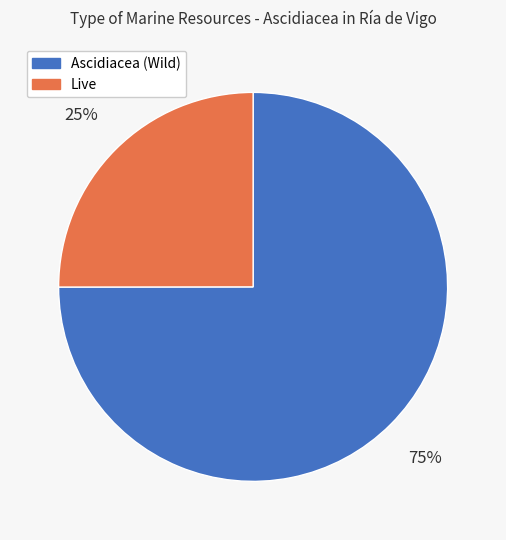

To the nearest percent, what portion does Ascidiacea (Wild) represent?

75%